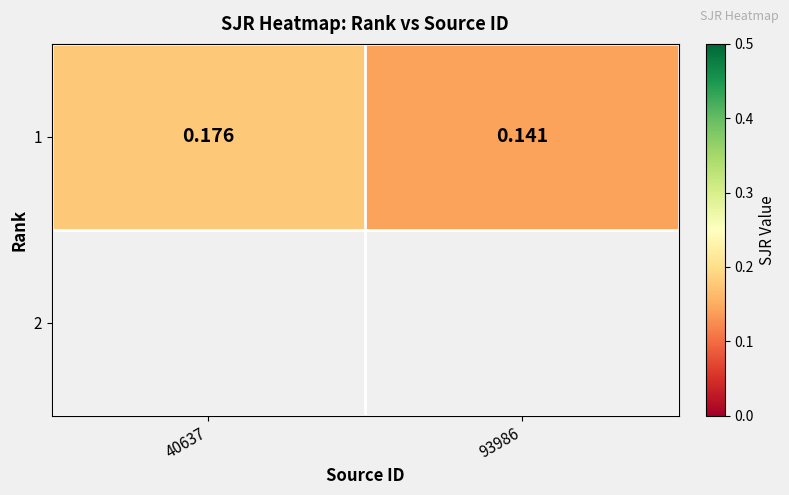

What is the sum of all values?

0.3